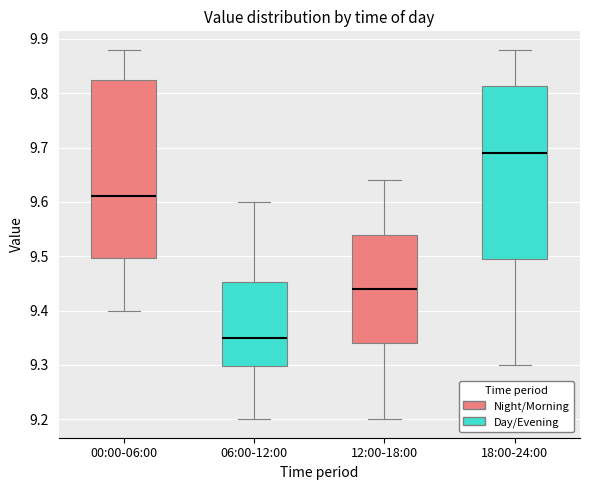

Which box's median line is the highest?

18:00-24:00